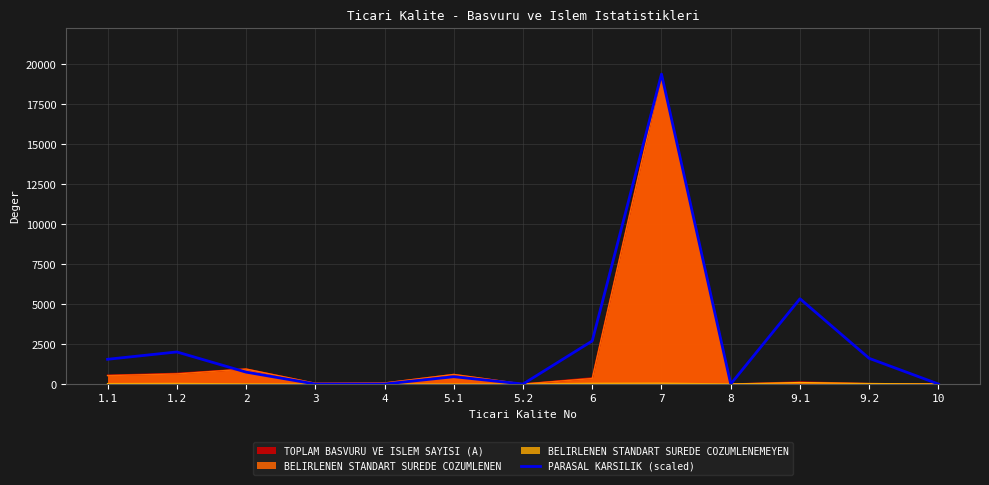

Rank the categories by value from highest to lowest.

7, 9.1, 6, 1.2, 9.2, 1.1, 2, 5.1, 3, 4, 5.2, 8, 10